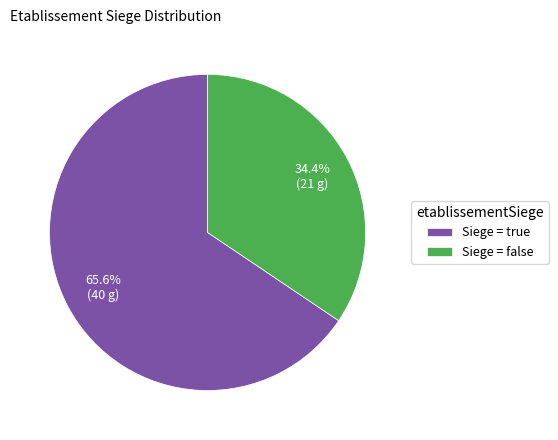

How many segments does this pie chart have?

2